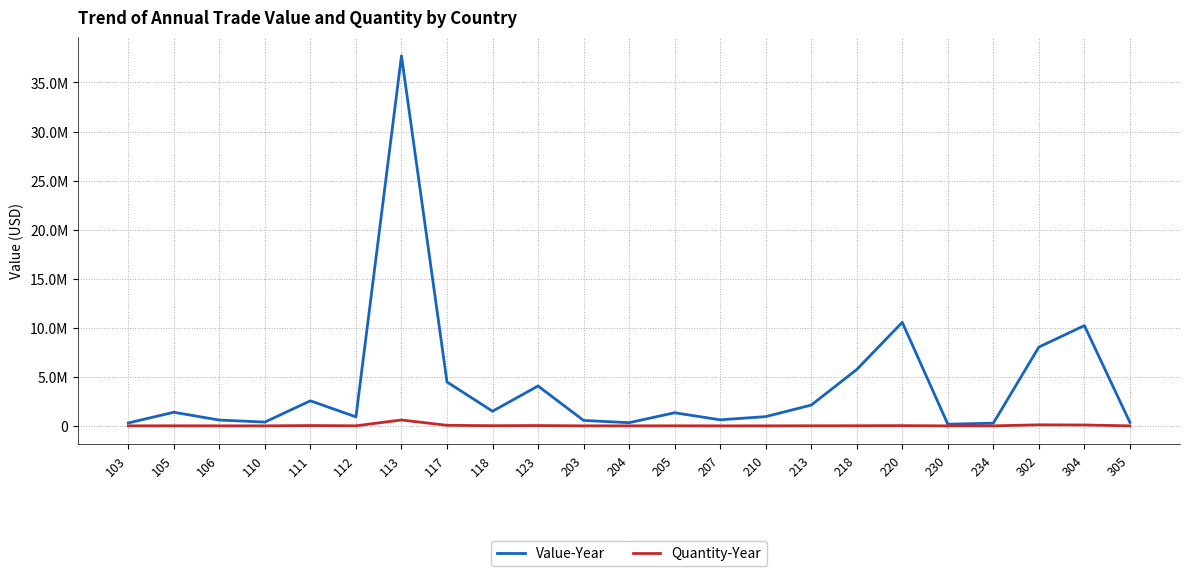

Is the value of Quantity-Year at 230 greater than the value of Value-Year at 110?

No